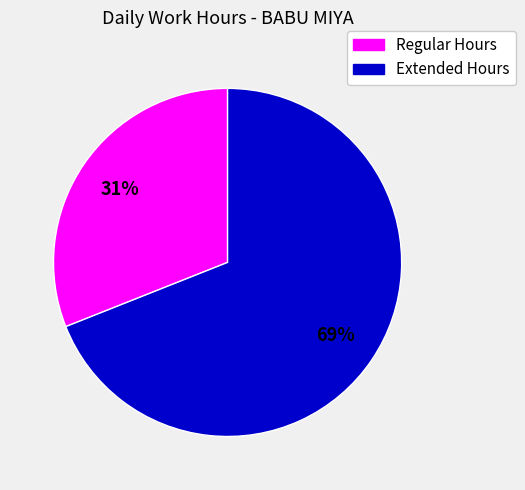

To the nearest percent, what is the average slice percentage?

50%